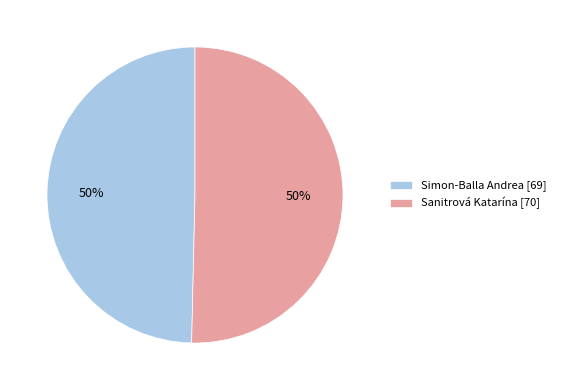

To the nearest percent, what is the combined percentage of Simon-Balla Andrea [69] and Sanitrová Katarína [70]?

100%